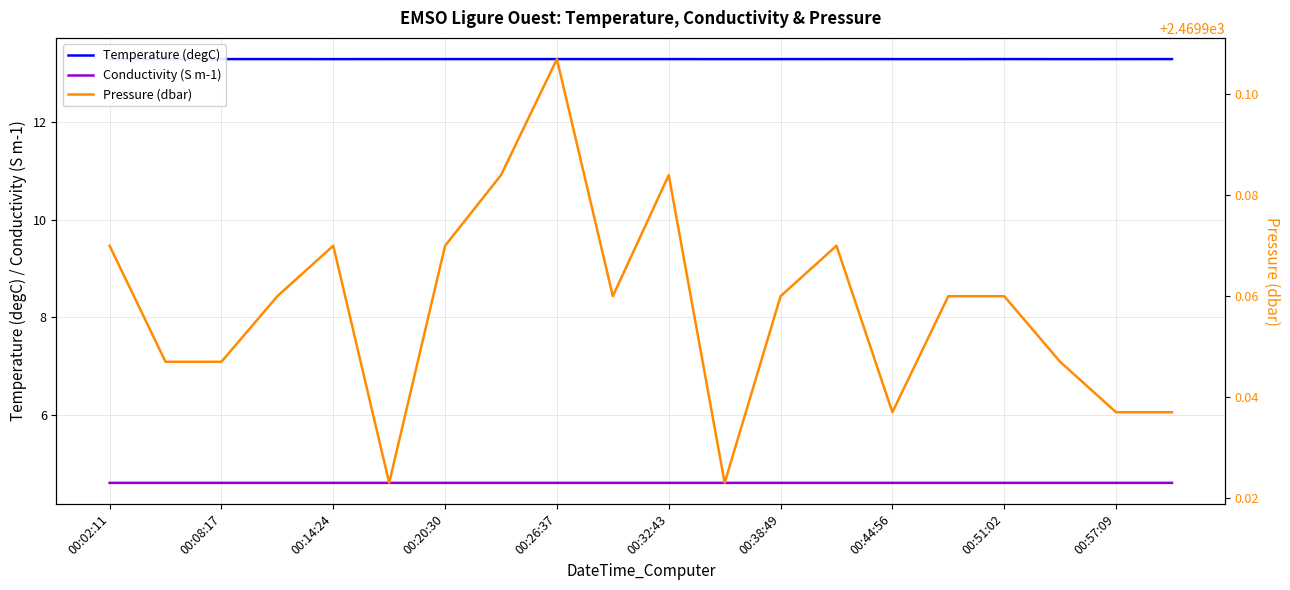

List the series in order of their peak value, highest first.

Pressure (dbar), Temperature (degC), Conductivity (S m-1)